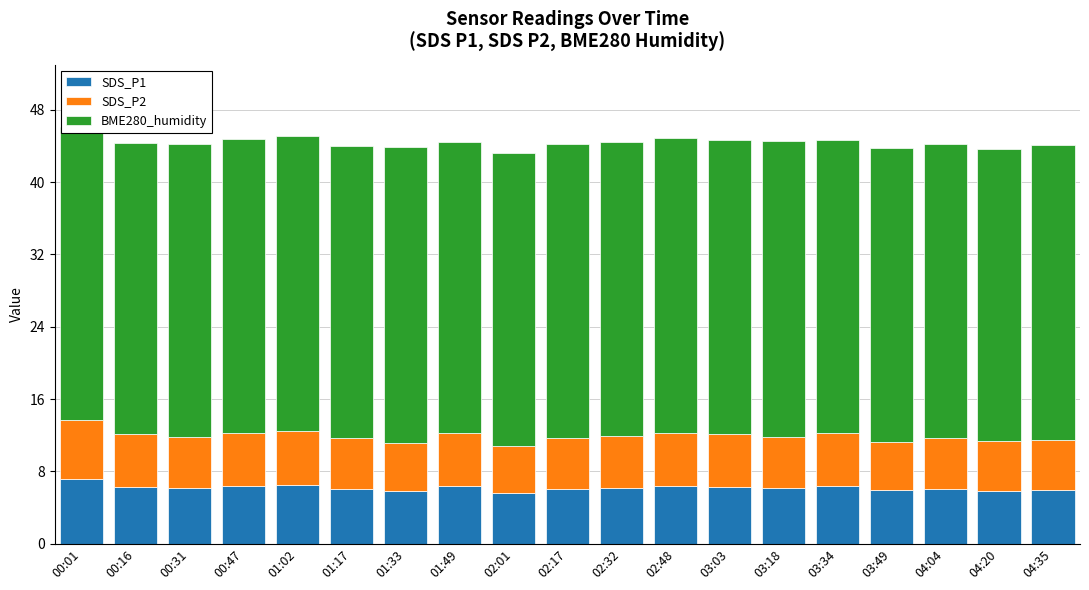

What are all the series names shown in the legend?

SDS_P1, SDS_P2, BME280_humidity